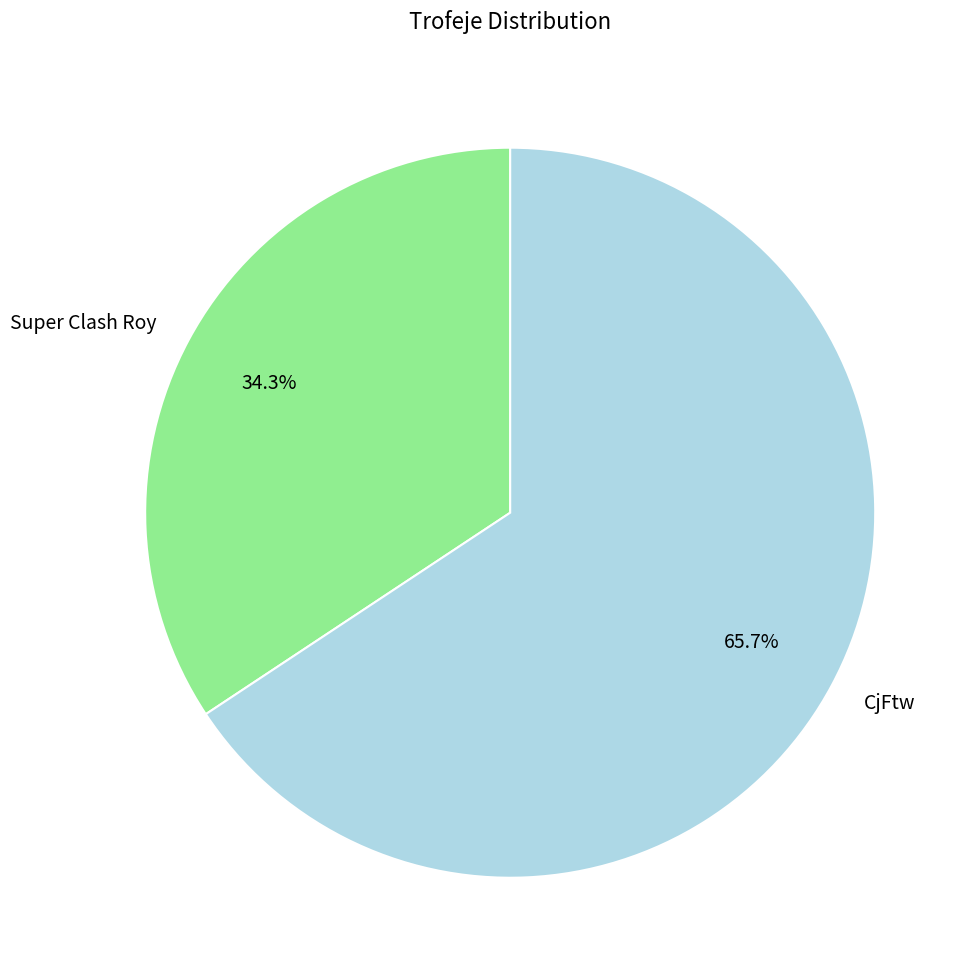

True or false: Super Clash Roy accounts for 34% of the total.

True